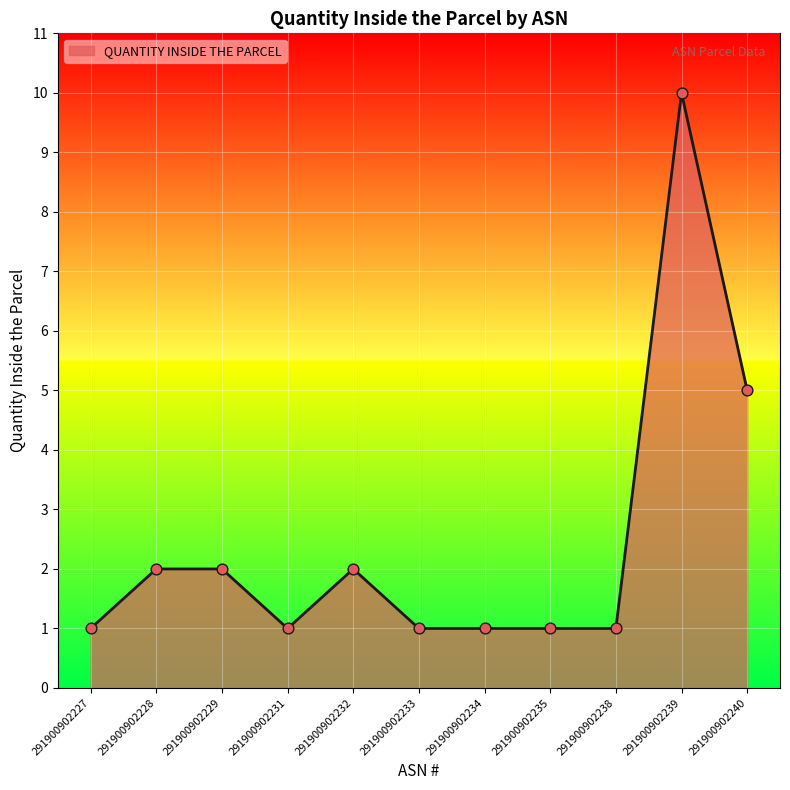

Which has a higher value, 291900902235 or 291900902228?

291900902228